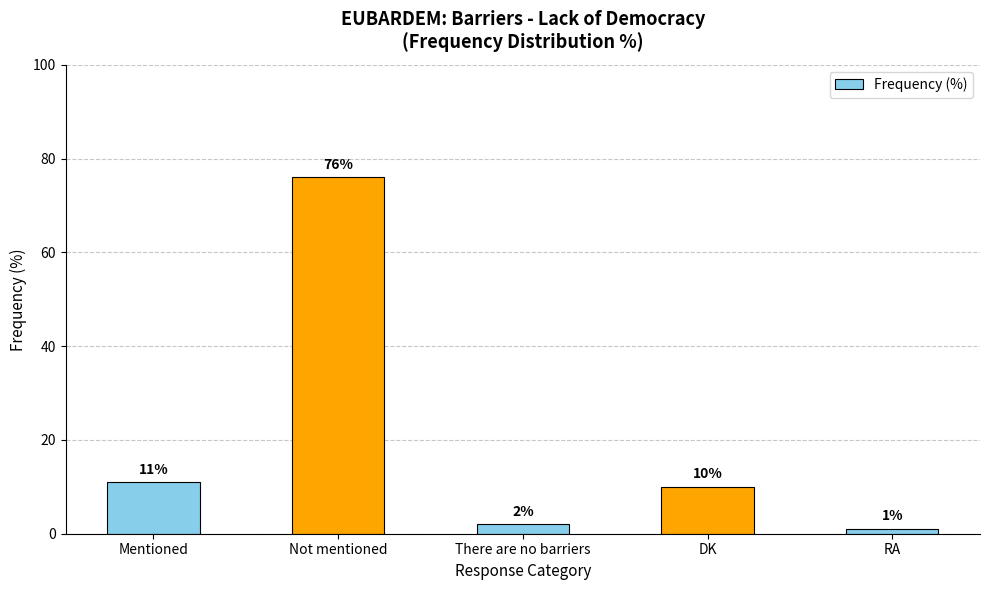

The value at Not mentioned is 76. True or false?

True